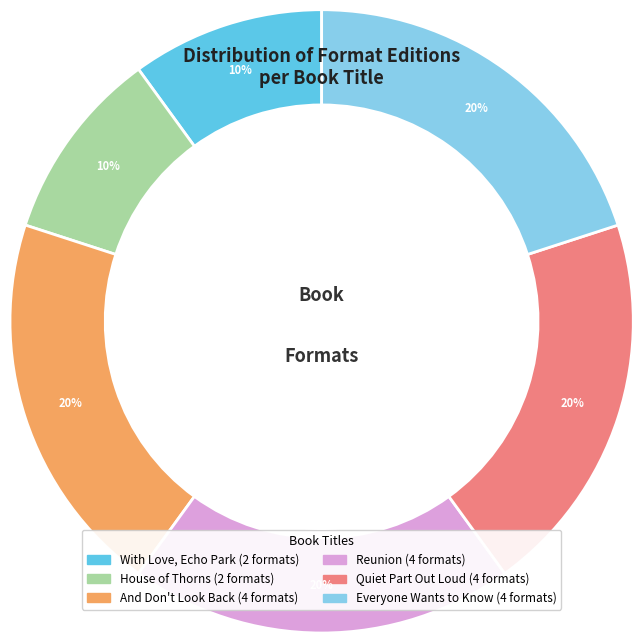

Is it true that Reunion is 20% of the pie?

True